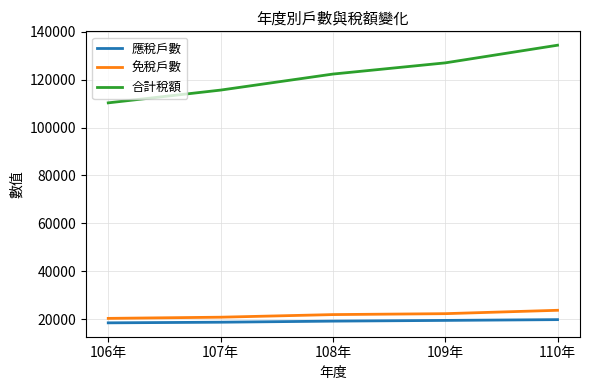

How many values in the 合計稅額 series are below 122311?

2